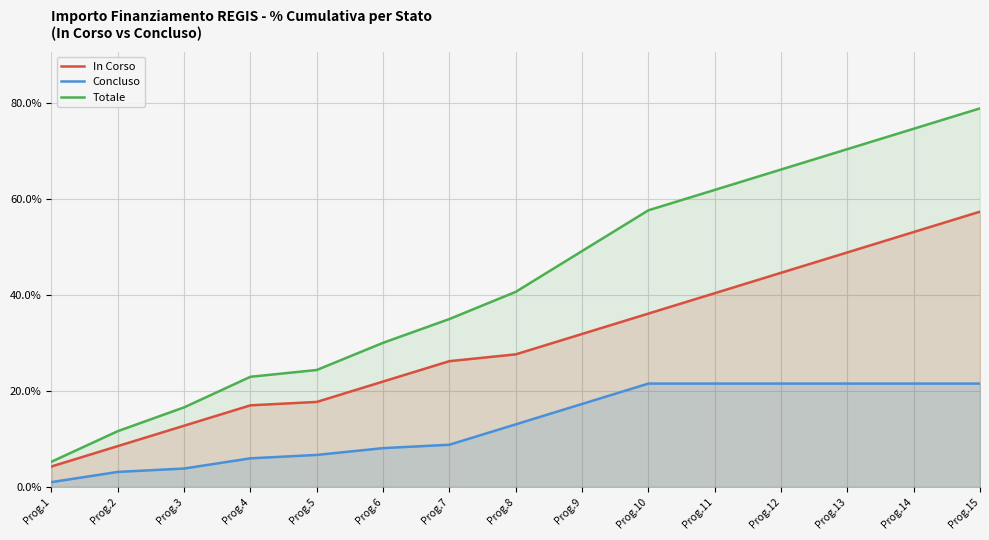

What is the lowest value of the Totale series?

5.2